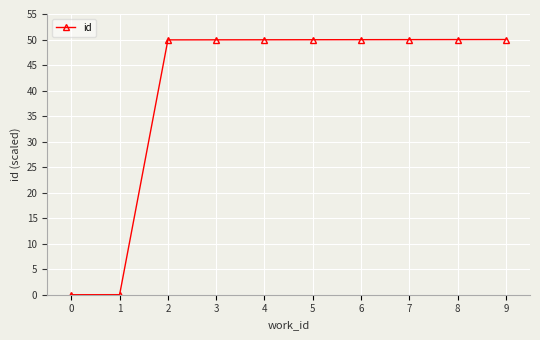

What is the sum of all values?

399.7